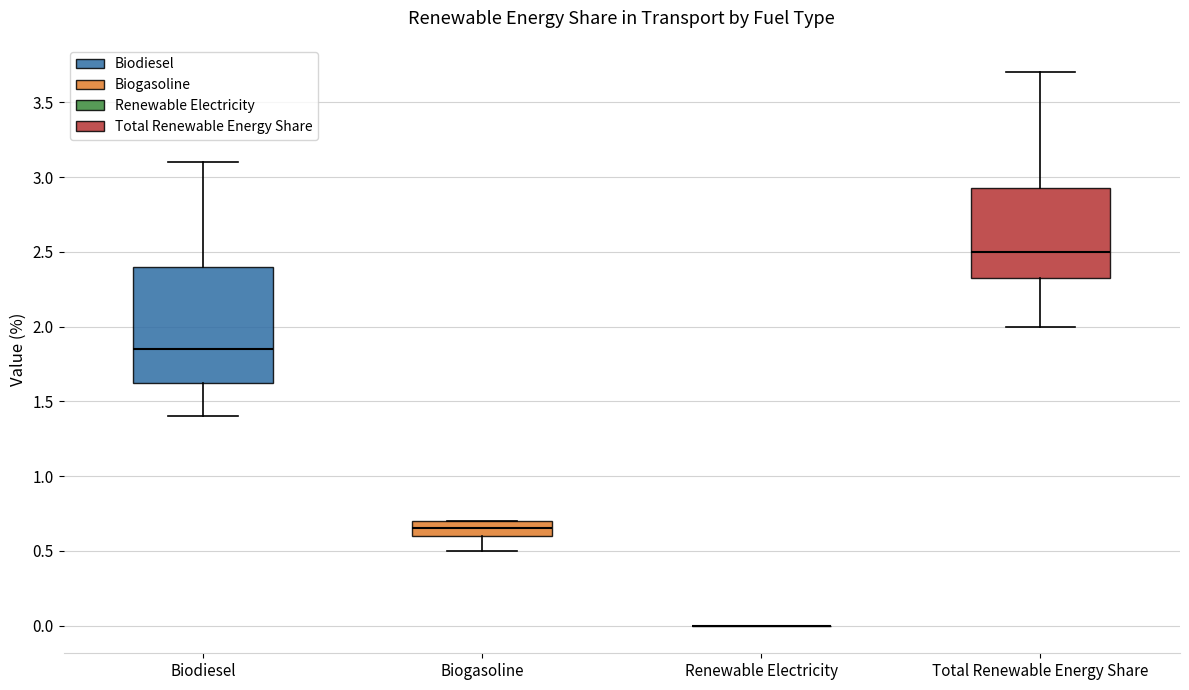

Comparing the boxes themselves (not the whiskers), which one is the tallest?

Biodiesel